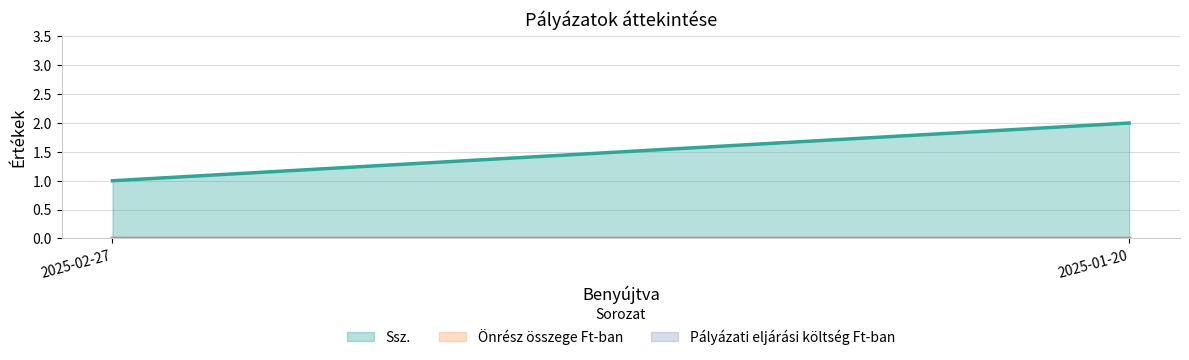

What is the sum of the Ssz. values at 2025-01-20 and 2025-02-27?

3